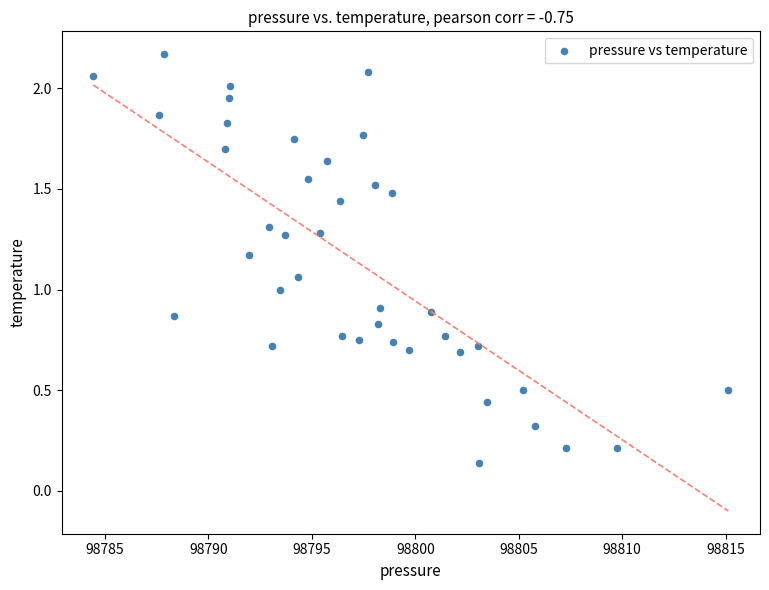

What is the range of Y values (max minus min)?

2.0